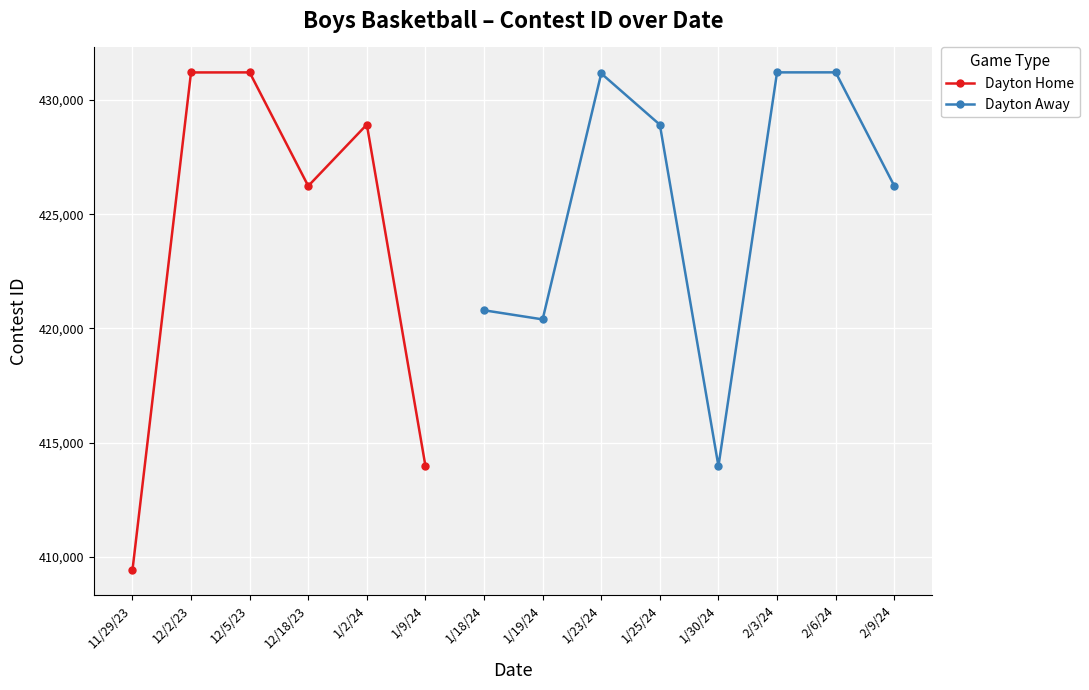

What is the highest value of the Dayton Home series?

431211